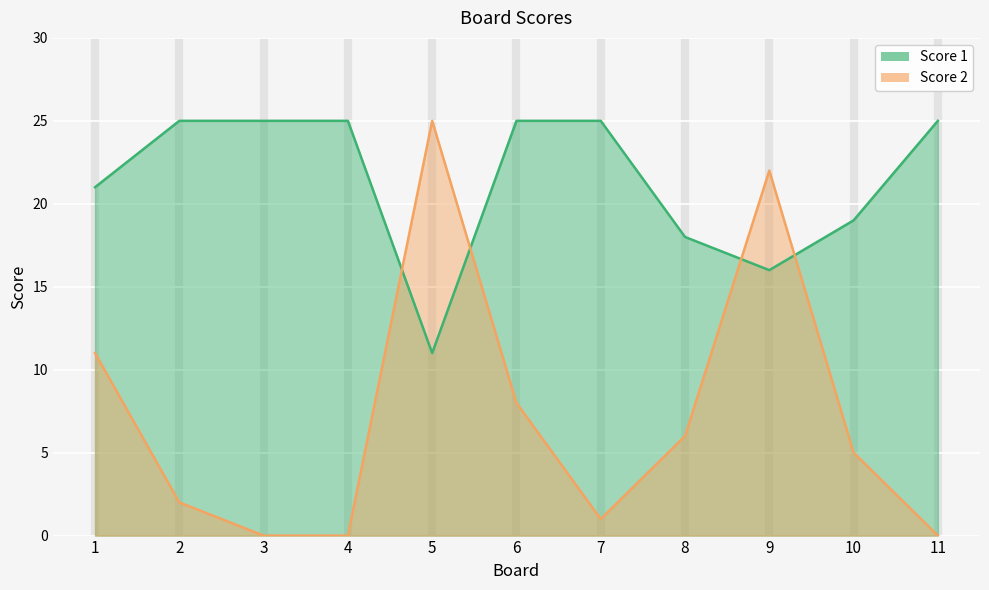

What is the total value across all series at 7?

26